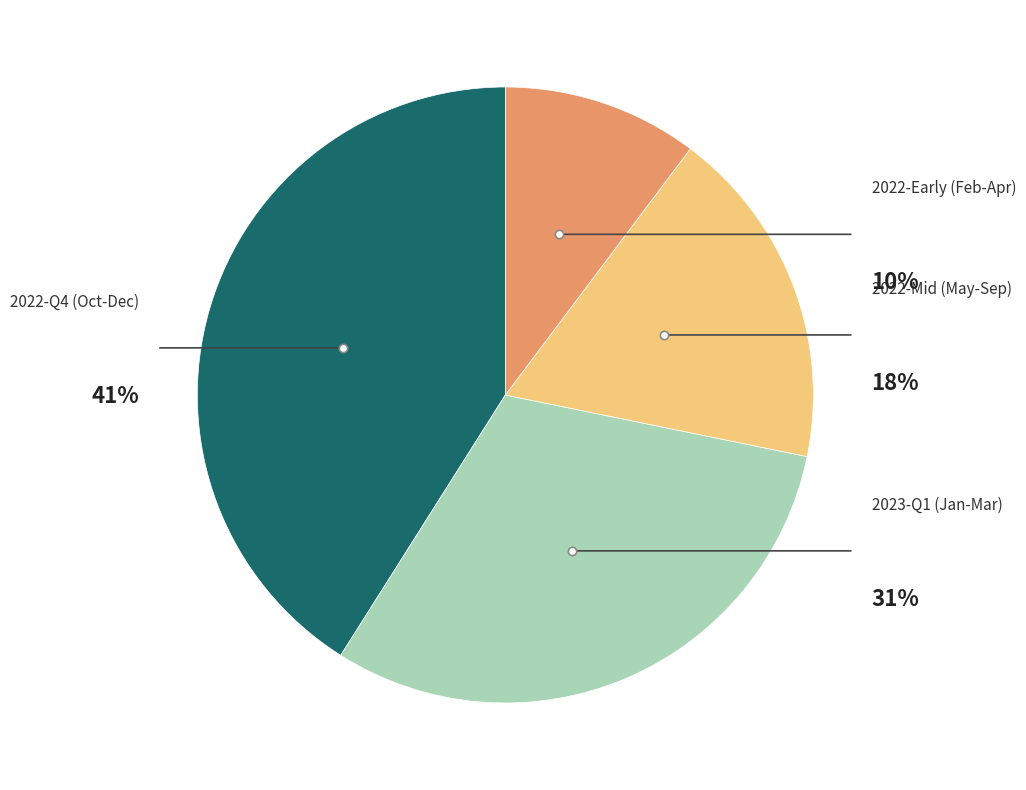

Is there a majority slice in this chart?

No